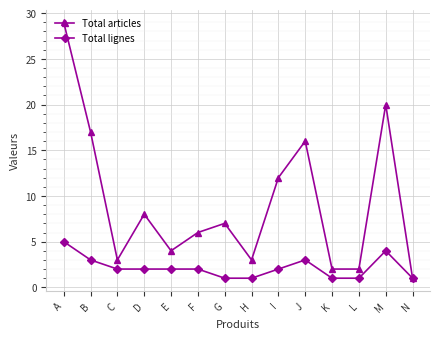

Does the chart have visible grid lines?

Yes